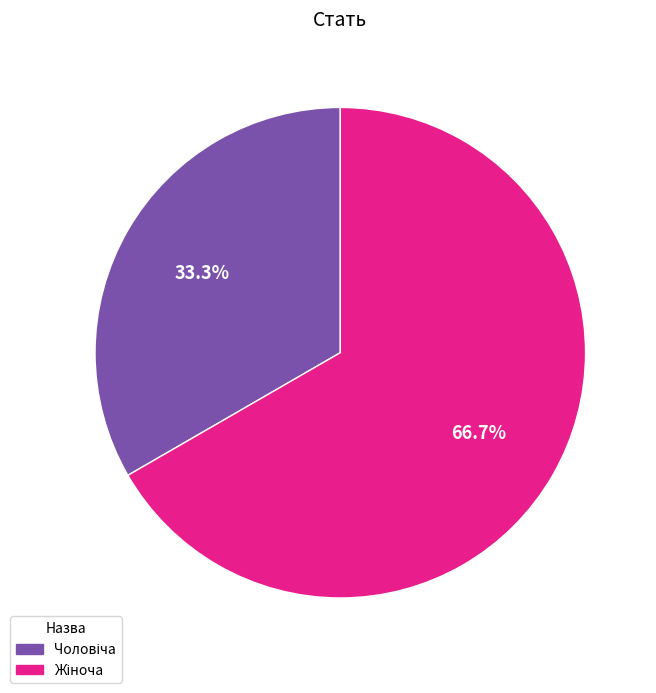

Does any single category account for the majority?

Yes